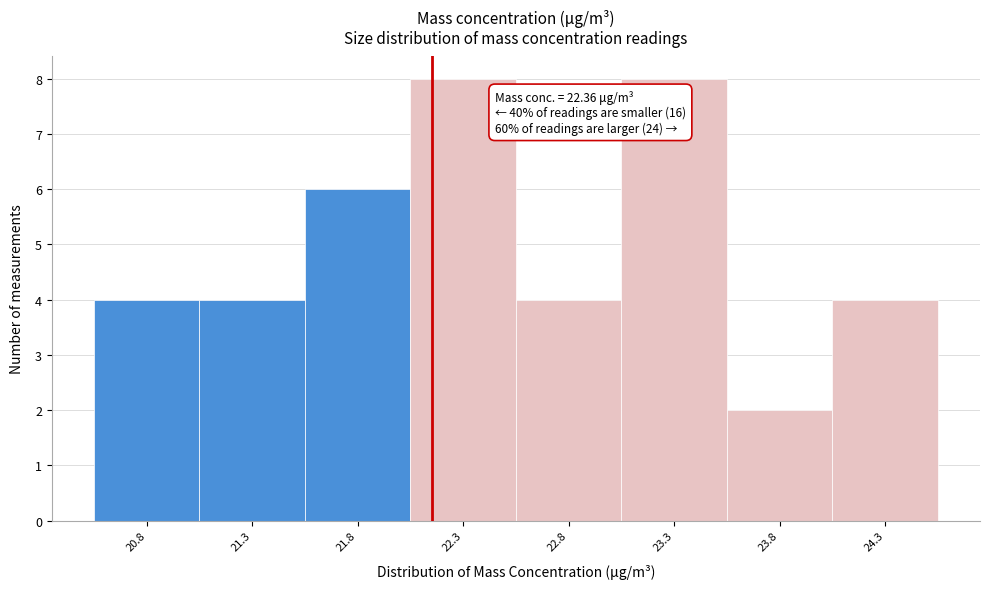

Reading left to right, transcribe all the data shown in this chart.

4	4	6	8	4	8	2	4